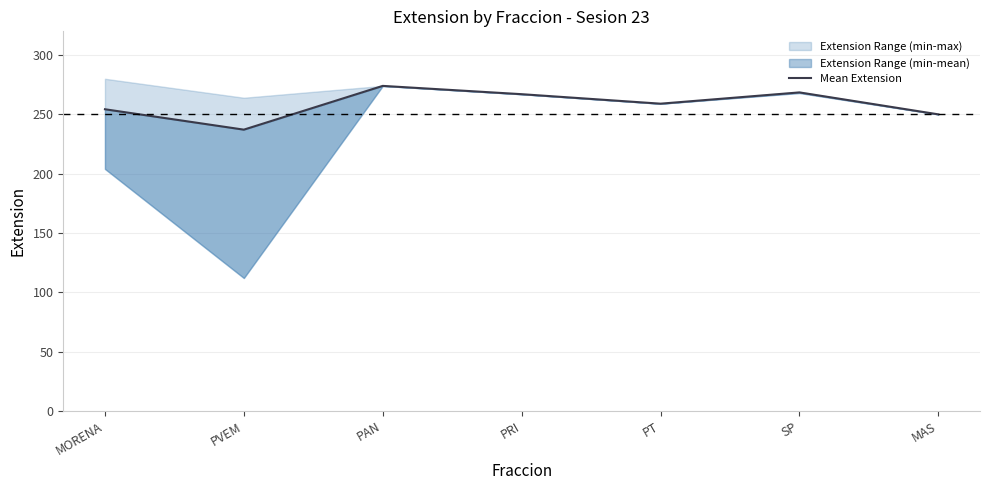

Is this an area chart (filled region under the line)?

No